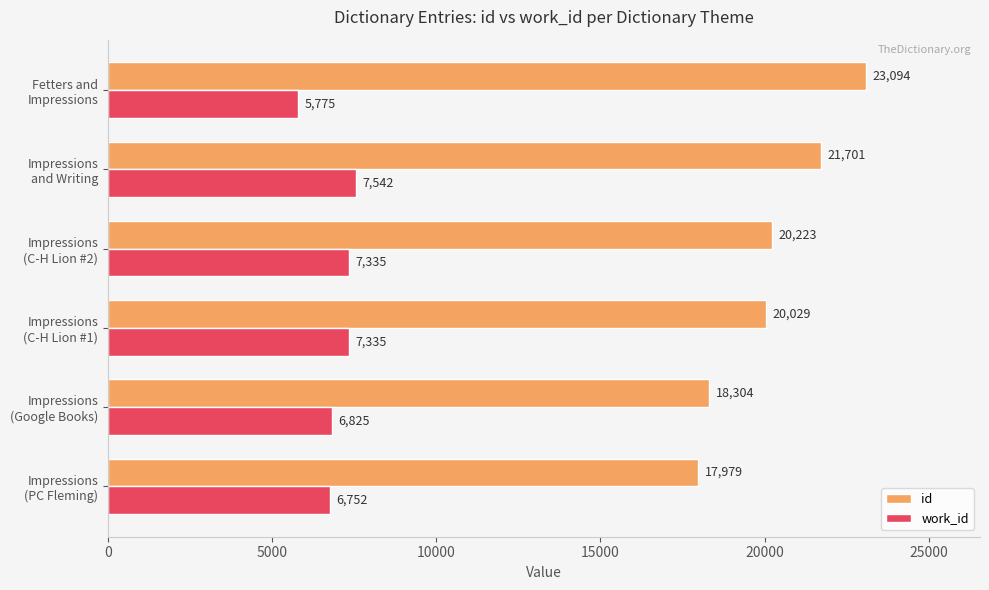

Which series has the widest spread of values?

id